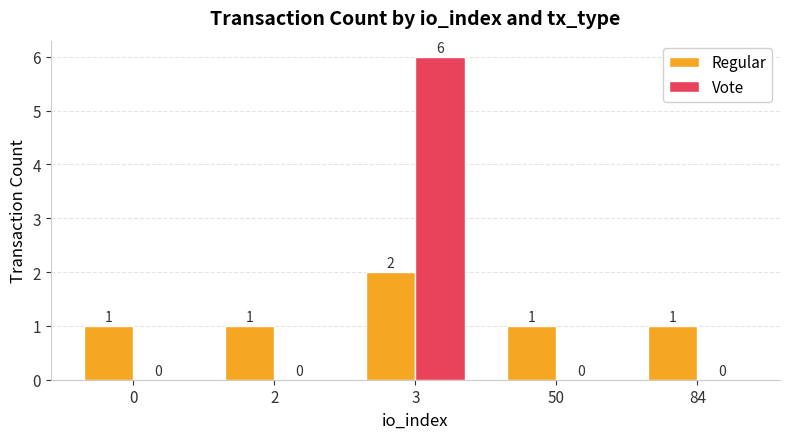

Reading right to left, list all the values displayed in this chart.

Regular: 1	1	2	1	1
Vote: 0	0	6	0	0